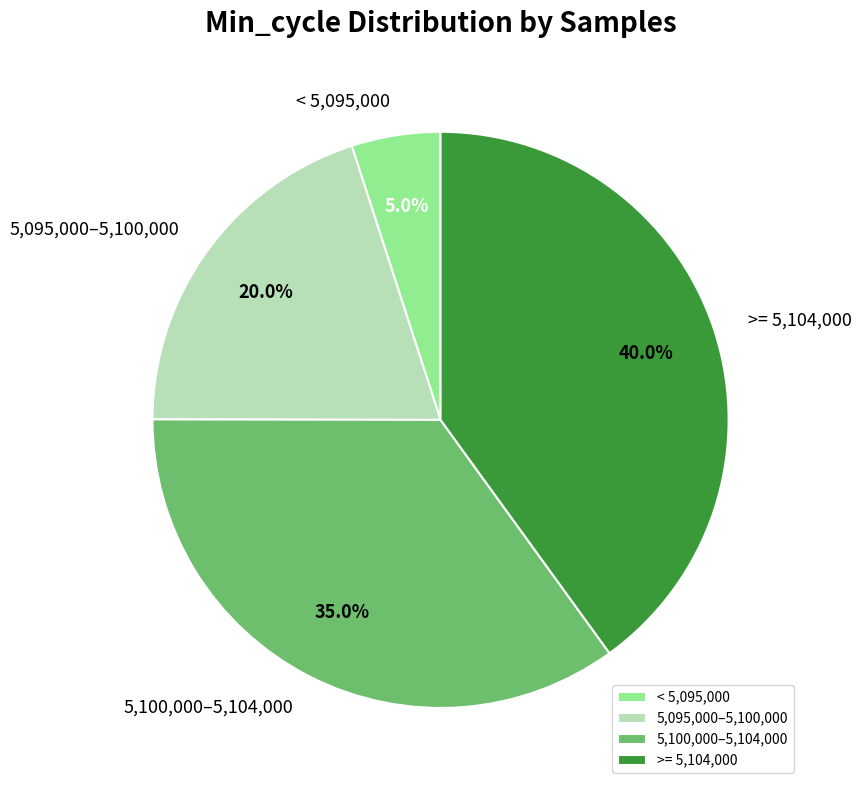

Rank the categories by value from lowest to highest.

< 5,095,000, 5,095,000–5,100,000, 5,100,000–5,104,000, >= 5,104,000